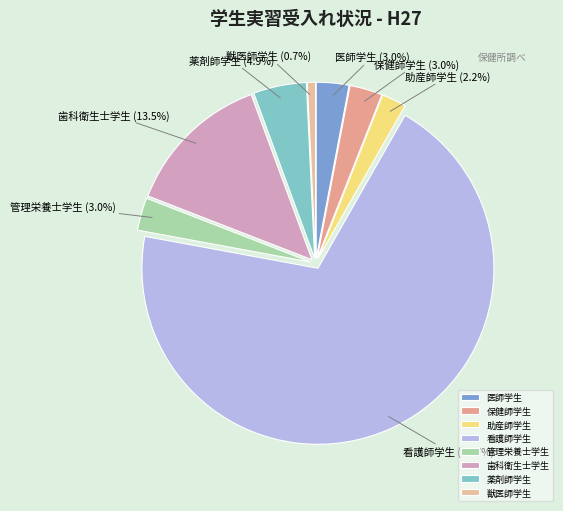

Is it true that 薬剤師学生 is 5% of the pie?

True